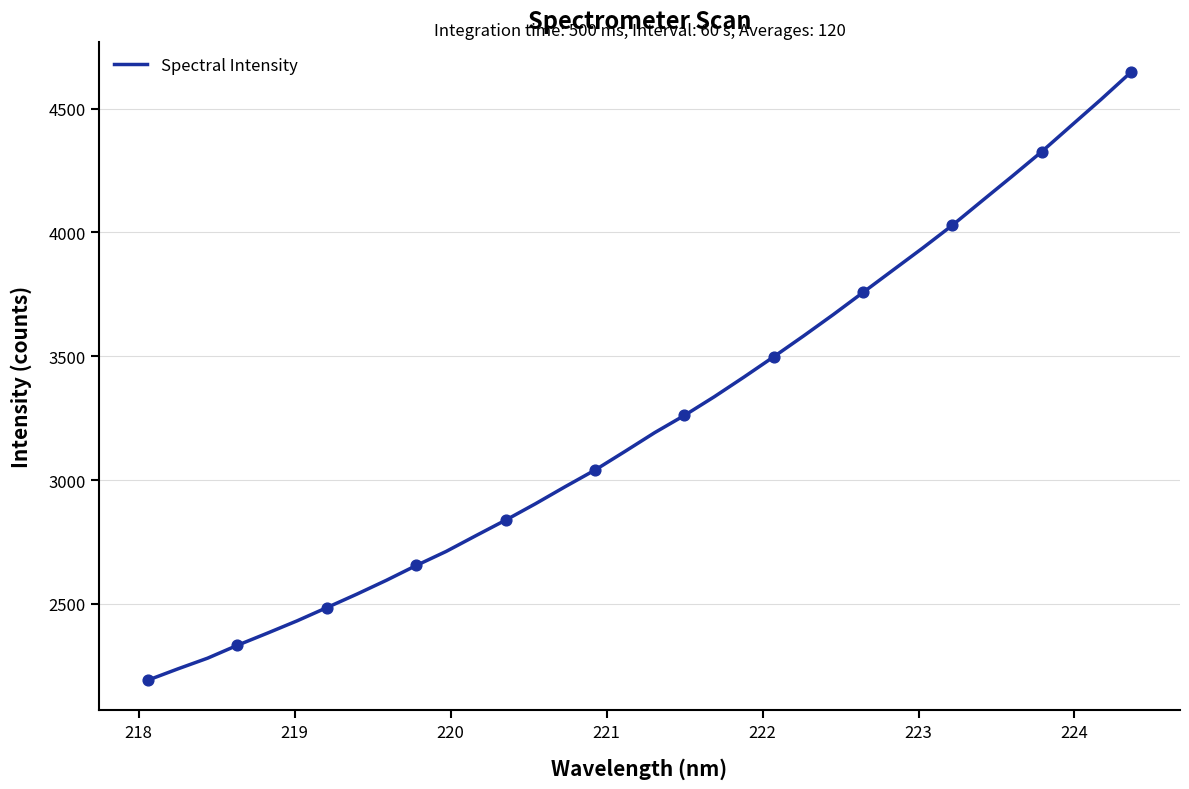

What is the difference between the maximum and minimum values?

2454.0